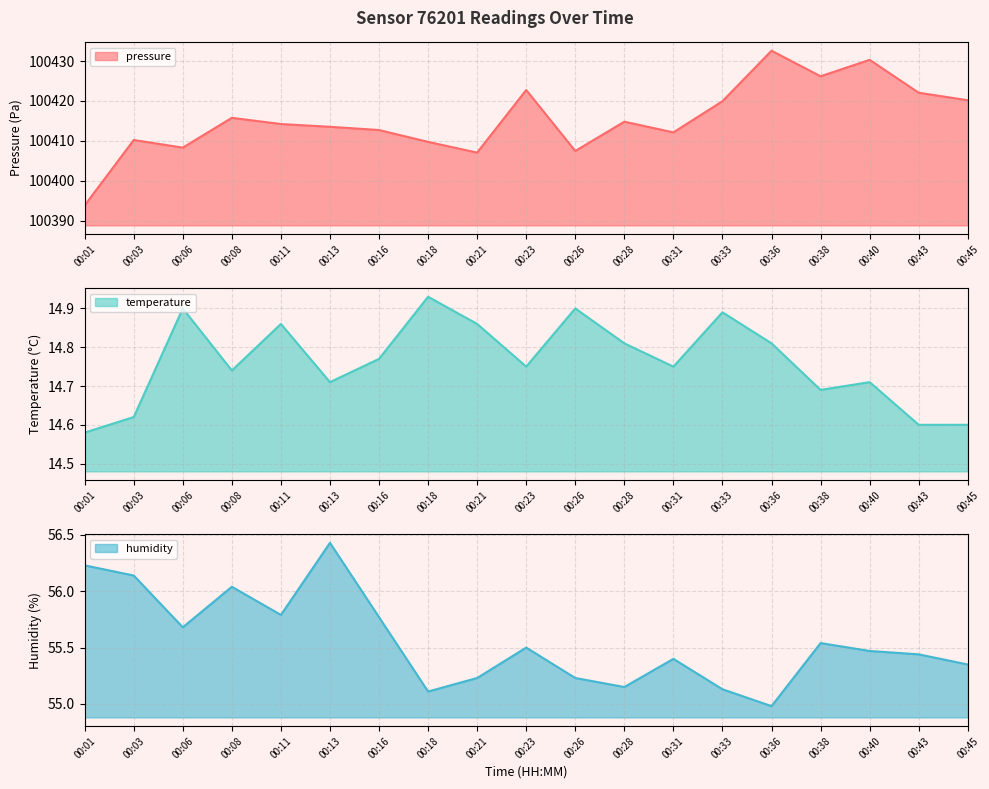

True or false: humidity and pressure intersect in this chart.

False